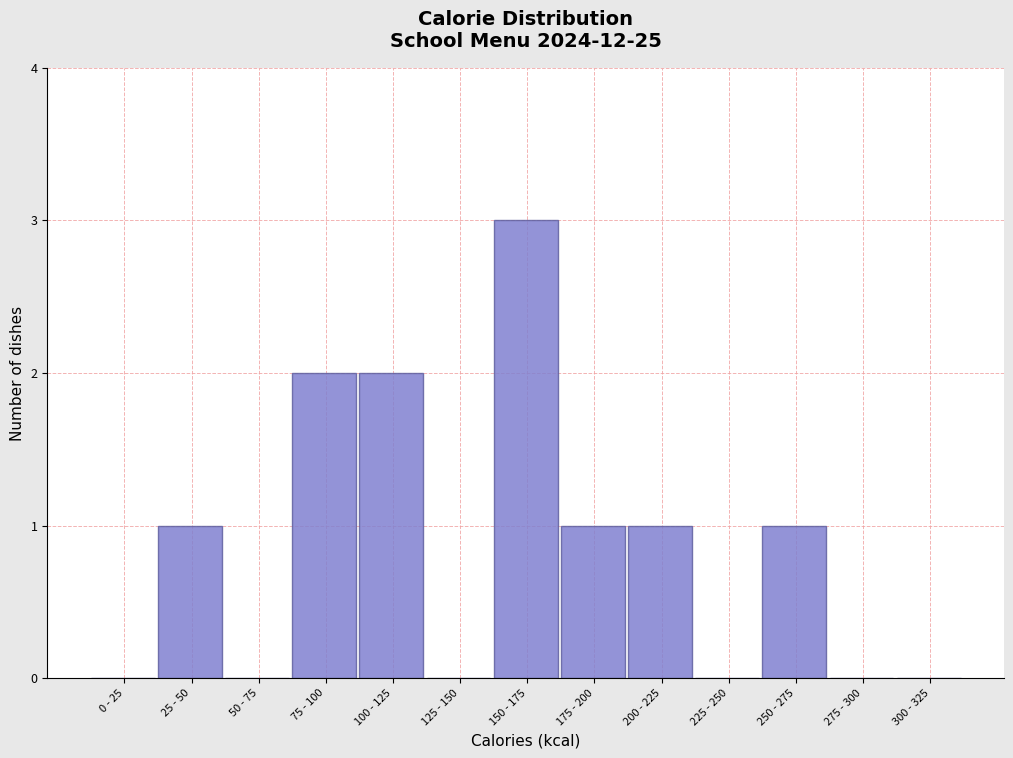

Reading right to left, list all the values displayed in this chart.

300 - 325=0	275 - 300=0	250 - 275=1	225 - 250=0	200 - 225=1	175 - 200=1	150 - 175=3	125 - 150=0	100 - 125=2	75 - 100=2	50 - 75=0	25 - 50=1	0 - 25=0